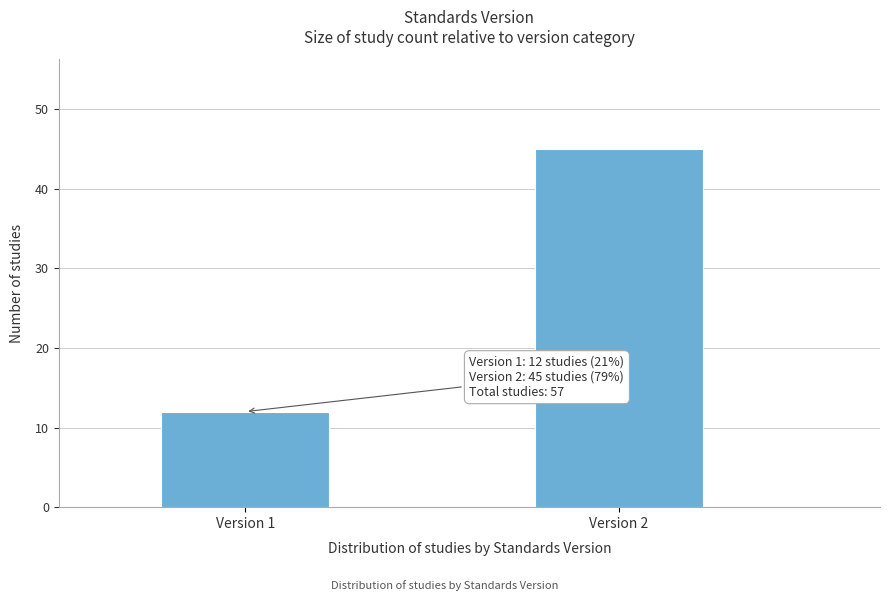

Reading left to right, transcribe all the data shown in this chart.

12	45